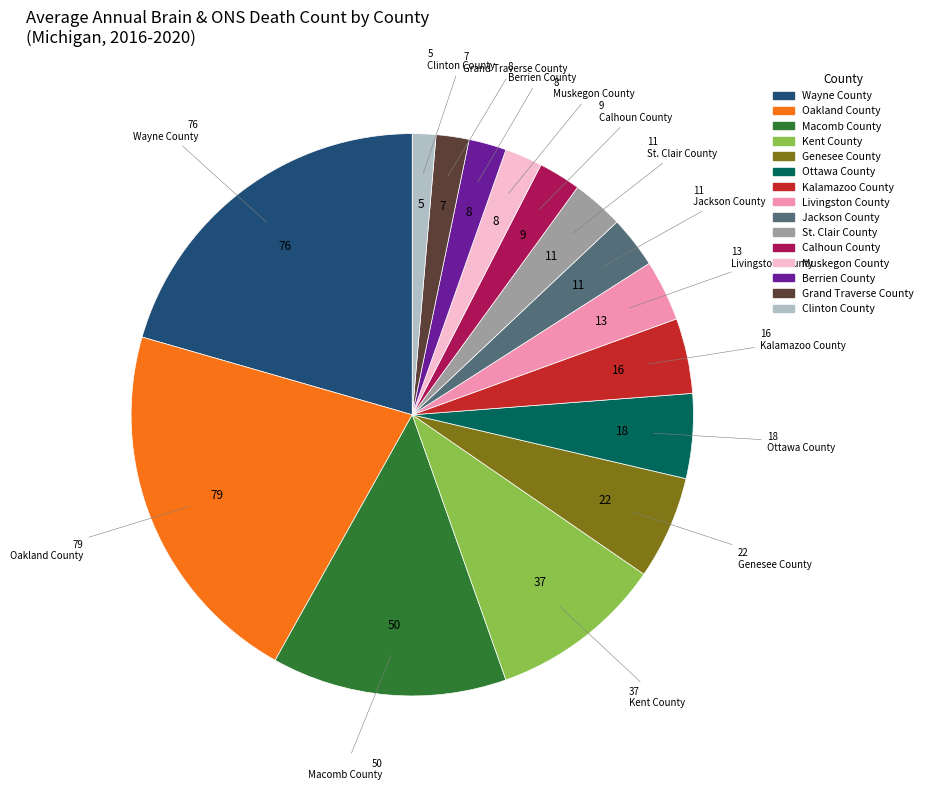

Which slice is the largest?

Oakland County